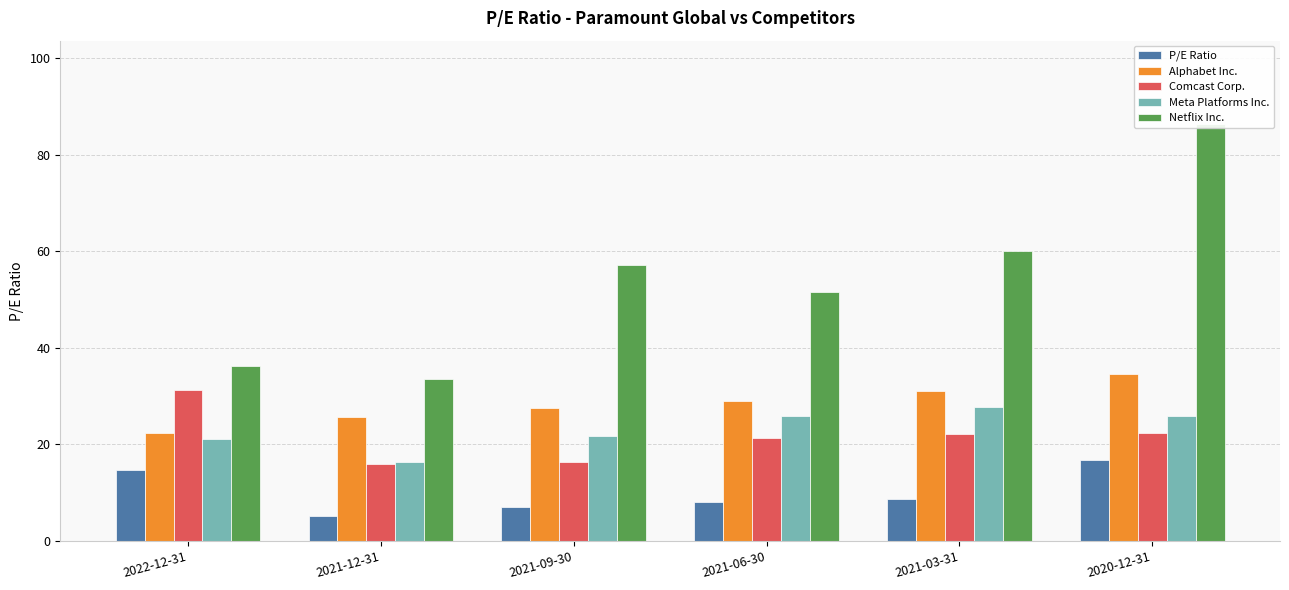

Where is Meta Platforms Inc. nearest to the value 22?

2021-09-30